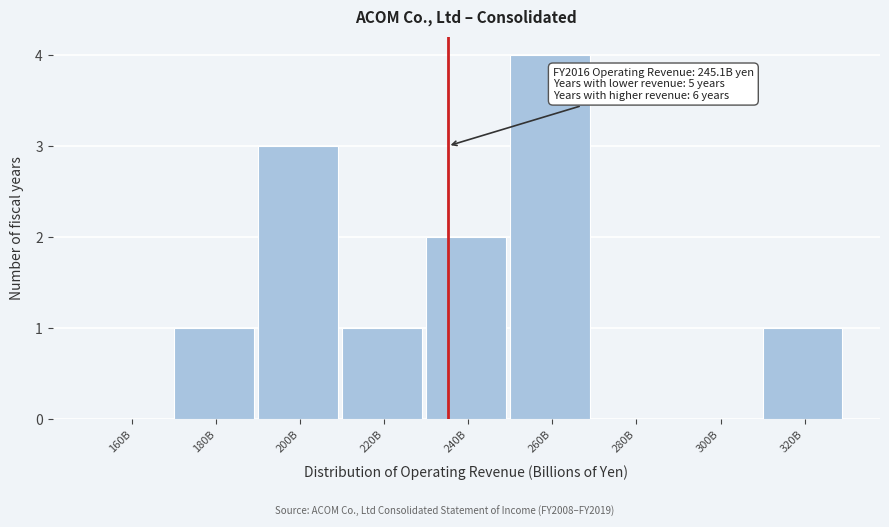

Reading left to right, transcribe all the data shown in this chart.

160B=0	180B=1	200B=3	220B=1	240B=2	260B=4	280B=0	300B=0	320B=1